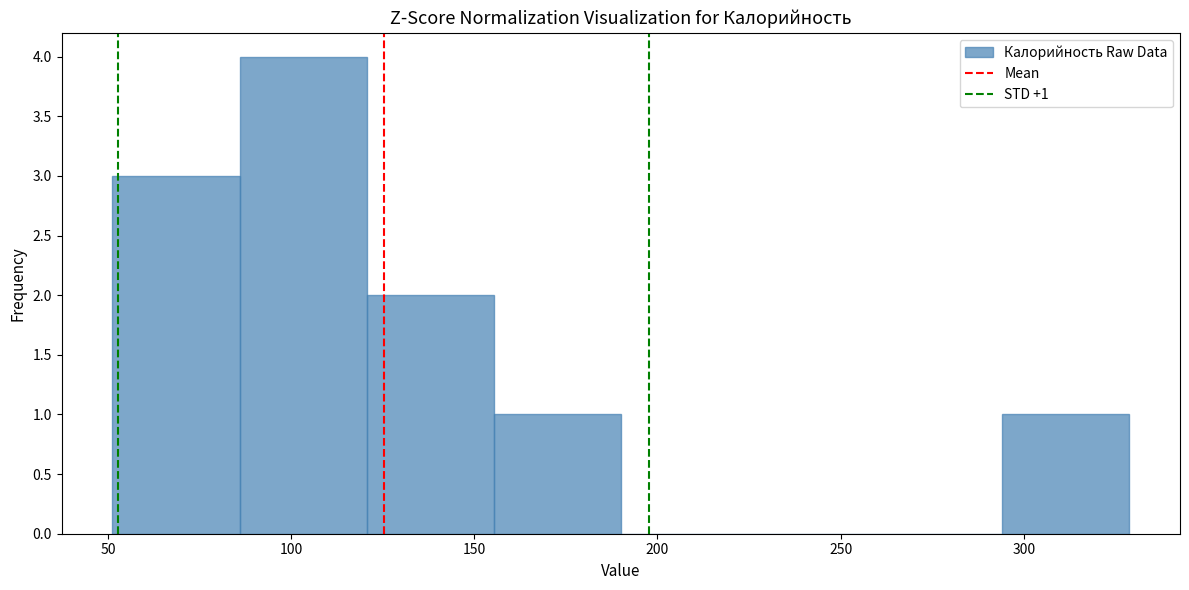

Which range on the x-axis has the tallest bar?

85 to 120